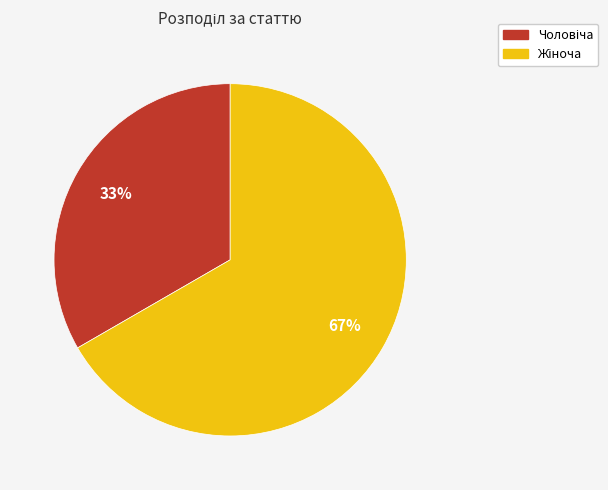

Is there any slice that represents more than half of the pie?

Yes